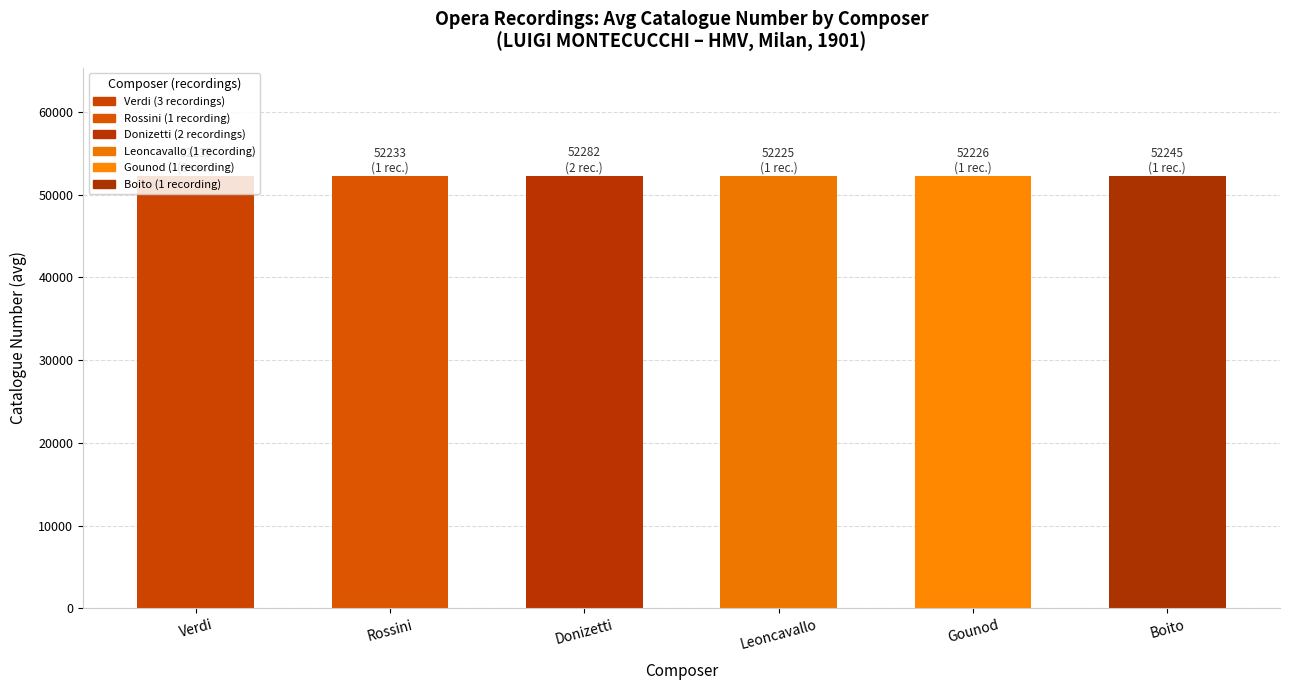

What is the ratio of the value at Rossini to the value at Gounod?

1.0